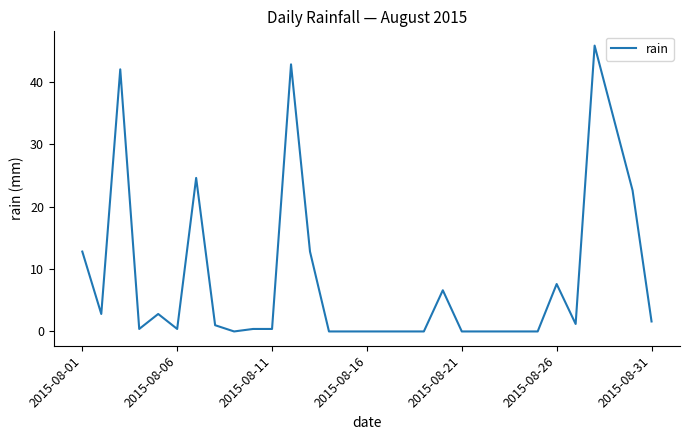

What is the difference between the maximum and minimum values?

45.8